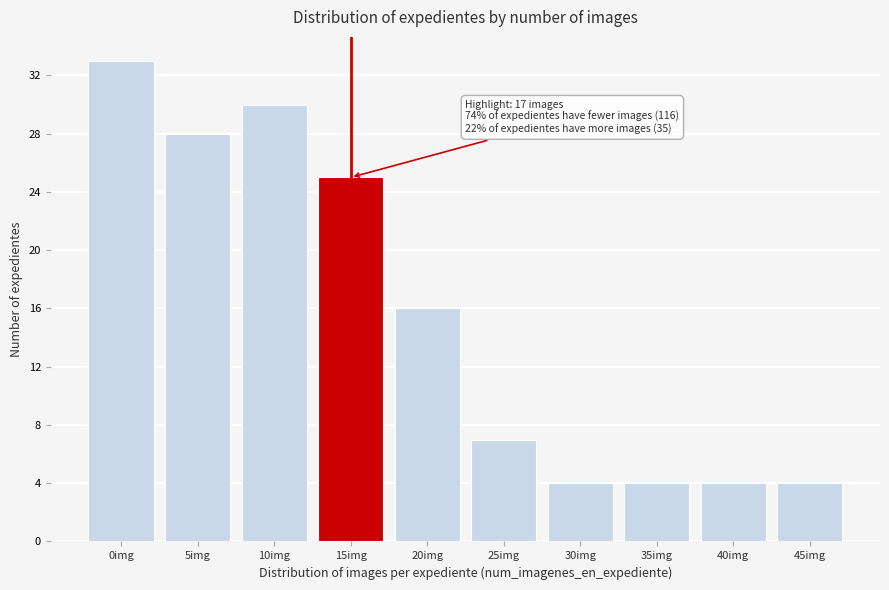

Reading left to right, list all the values displayed in this chart.

0img=33	5img=28	10img=30	15img=25	20img=16	25img=7	30img=4	35img=4	40img=4	45img=4